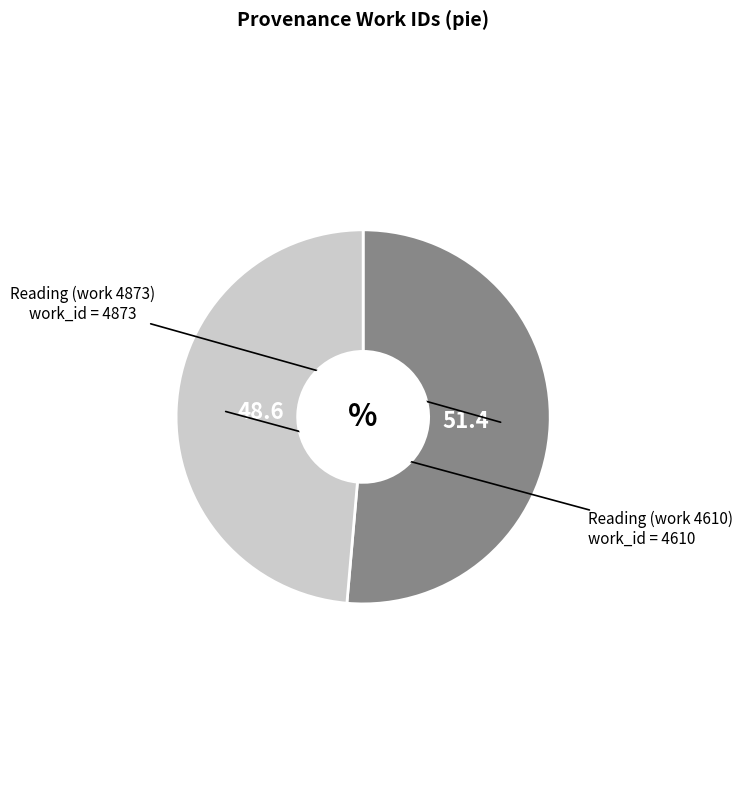

Is Reading (work 4610) the majority of the pie?

No